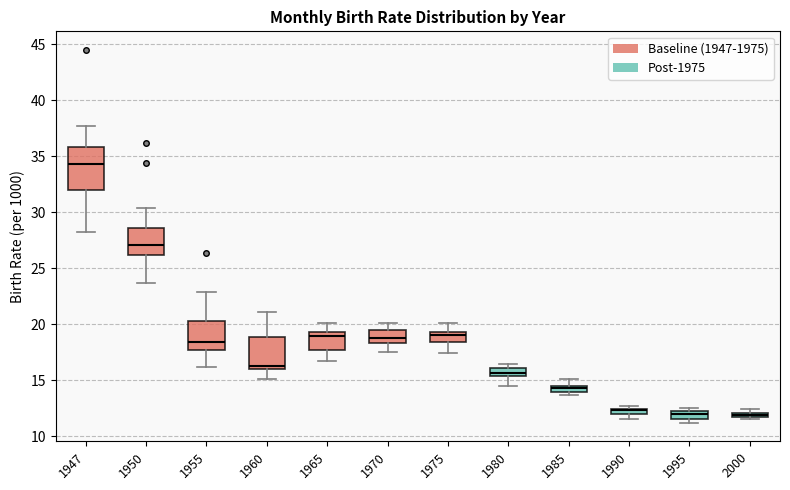

Where is the upper edge of the box at x = 2000 on the y-axis? The values are not printed on the chart, so give them approximately, as read against the axis.

12.0